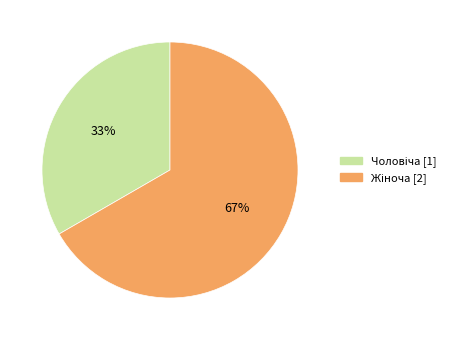

Is there any slice that represents more than half of the pie?

Yes